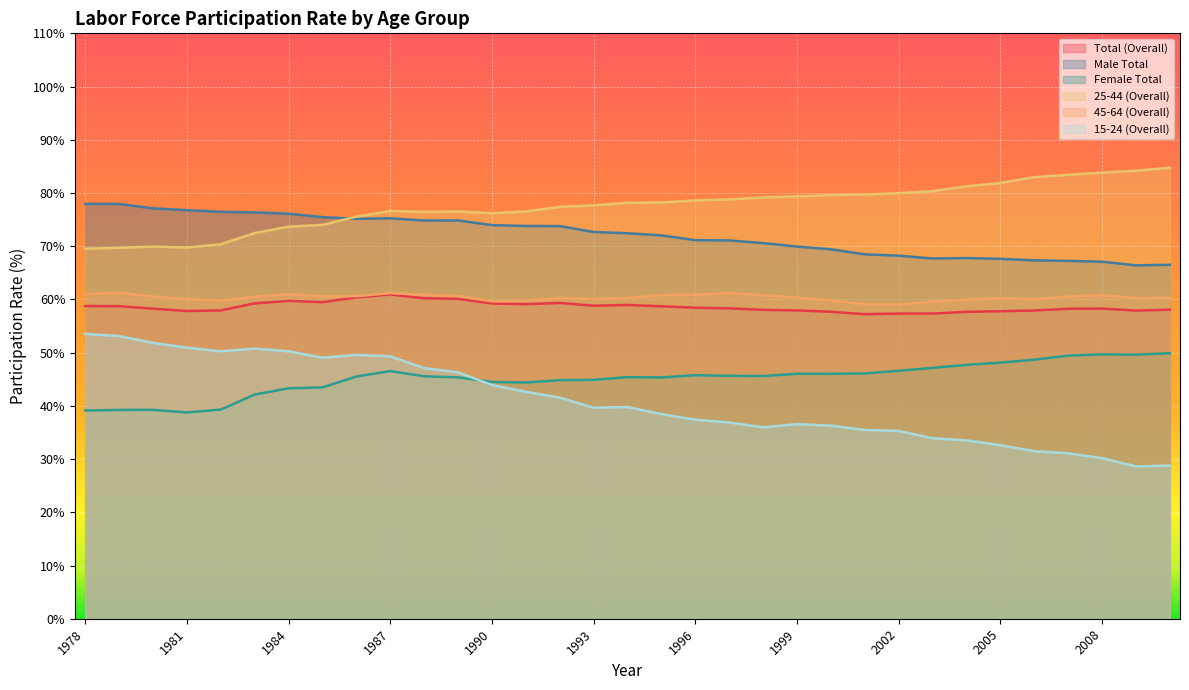

What is the difference between the highest and lowest values at 1984?

32.8